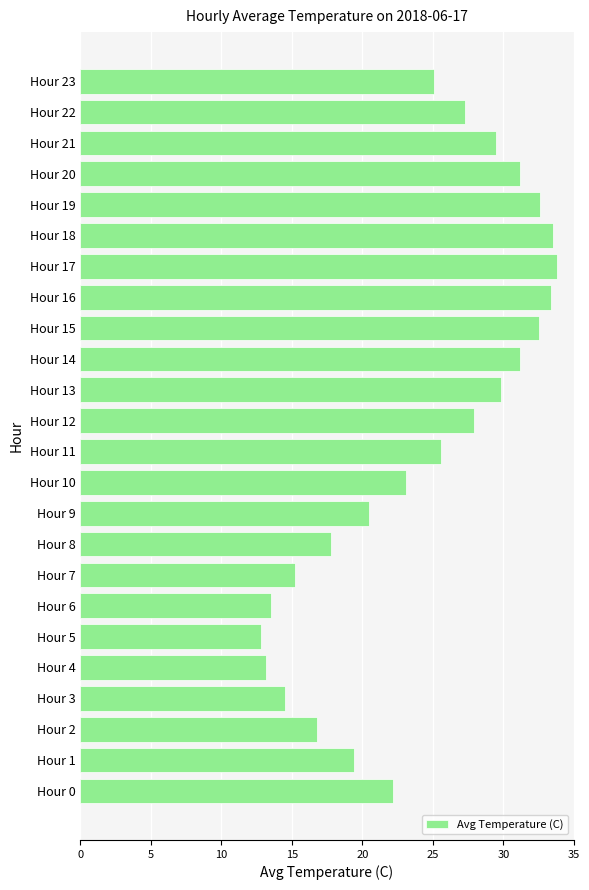

What is the greatest value displayed?

33.8